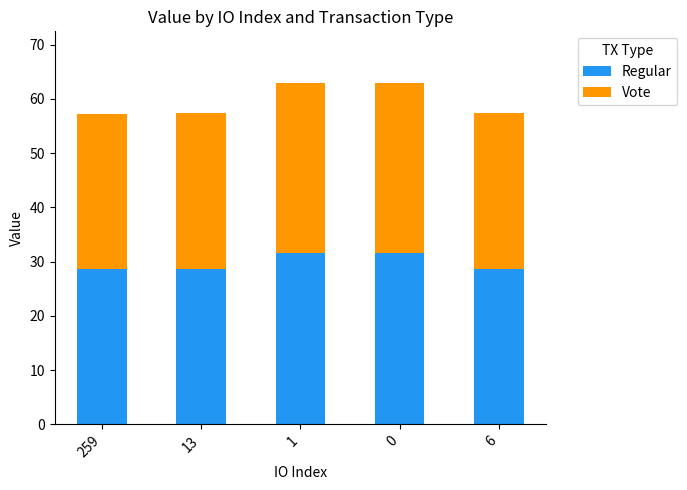

What is the lowest value of the Regular series?

28.6